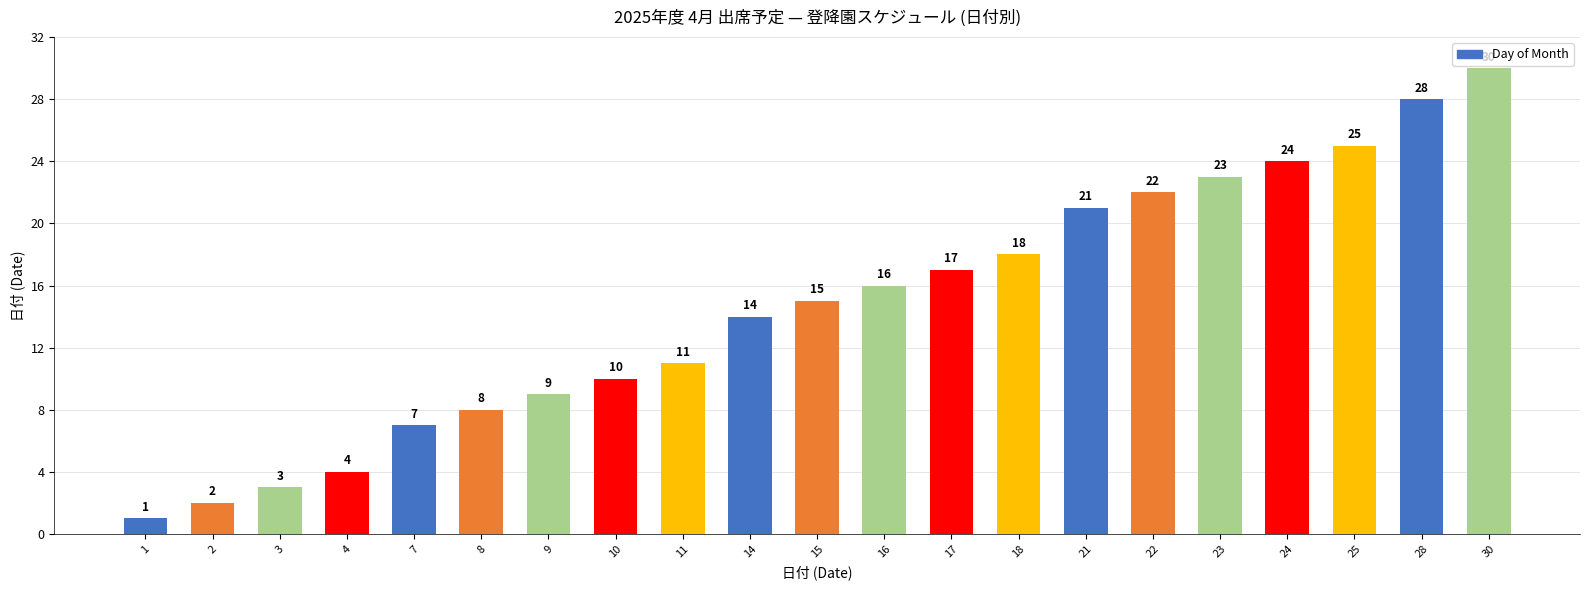

Reading left to right, transcribe all the data shown in this chart.

1=1	2=2	3=3	4=4	7=7	8=8	9=9	10=10	11=11	14=14	15=15	16=16	17=17	18=18	21=21	22=22	23=23	24=24	25=25	28=28	30=30